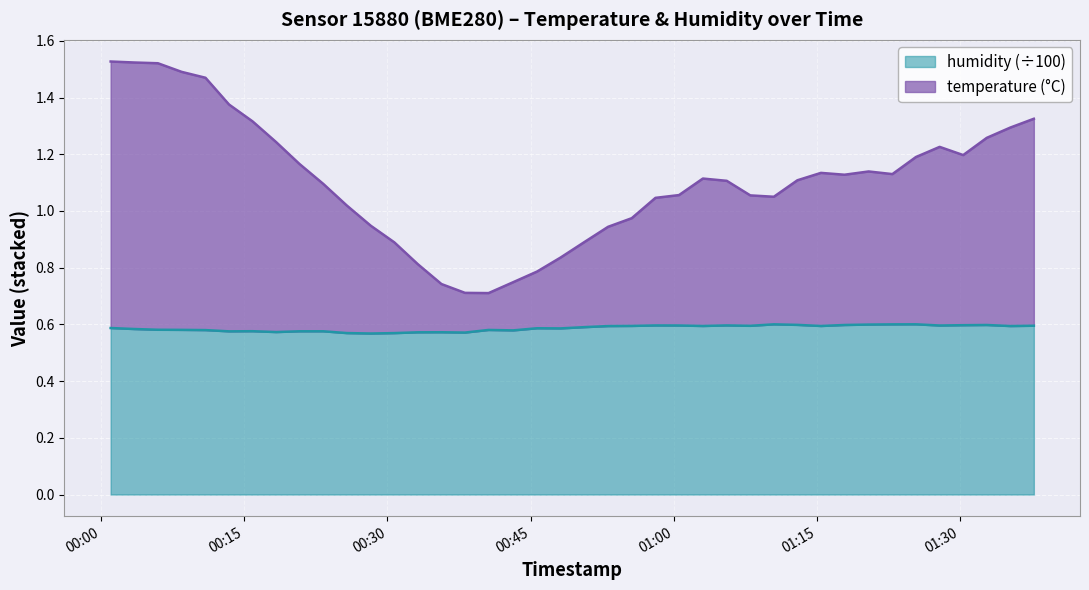

True or false: humidity and temperature cross at least once.

False